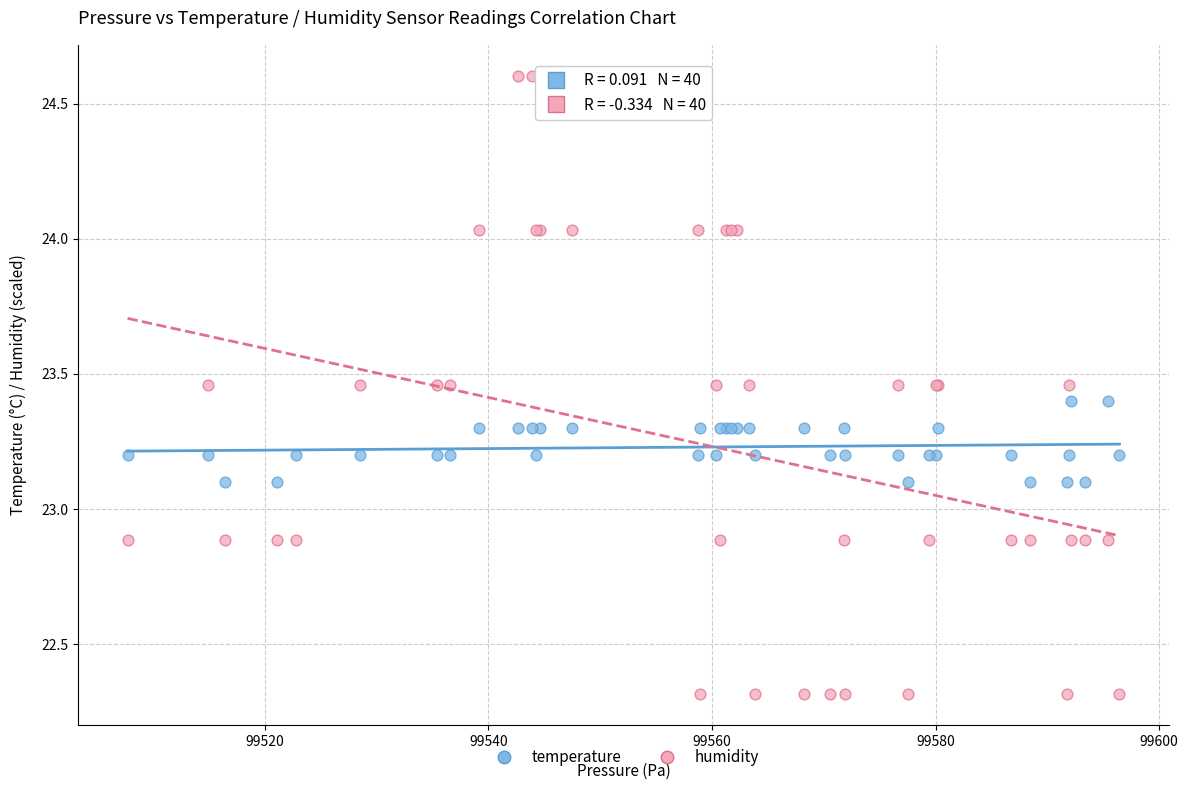

Which series has the largest Y range (max minus min)?

humidity